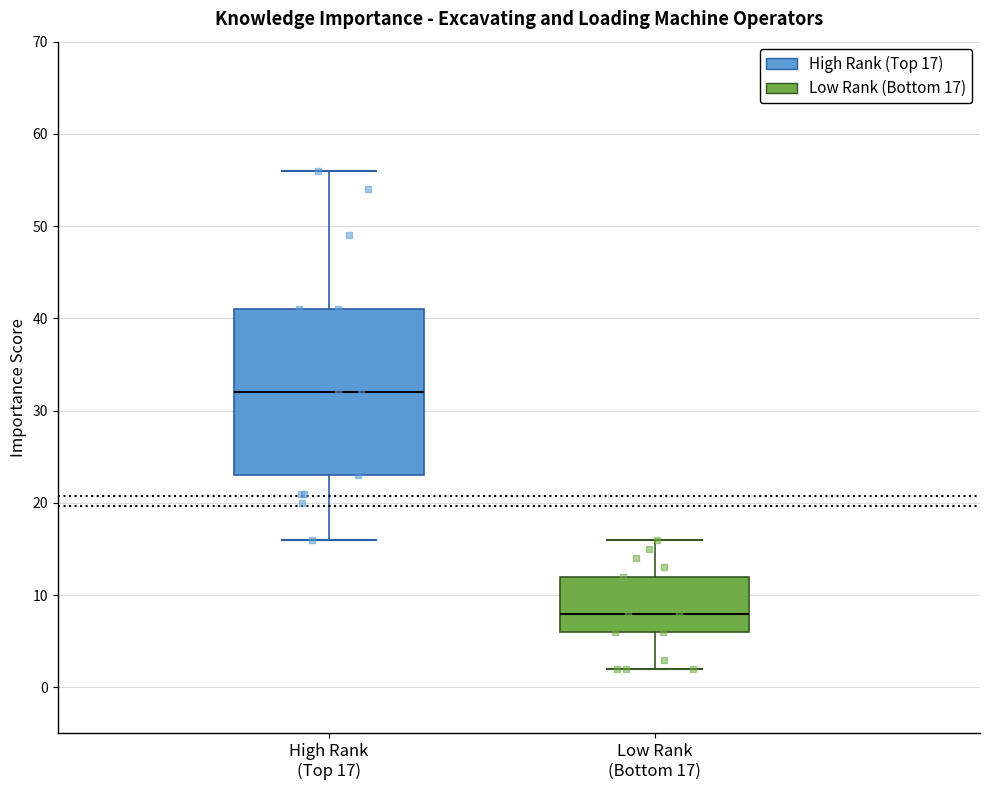

Reading left to right, read every box against the y-axis: the position of its median line, the range the box covers, and the ends of its whiskers. The values are not printed on the chart, so give them approximately, as read against the axis.

High Rank (Top 17): median 32, box 23 to 41, whiskers 16 to 56
Low Rank (Bottom 17): median 8, box 6 to 12, whiskers 2 to 16